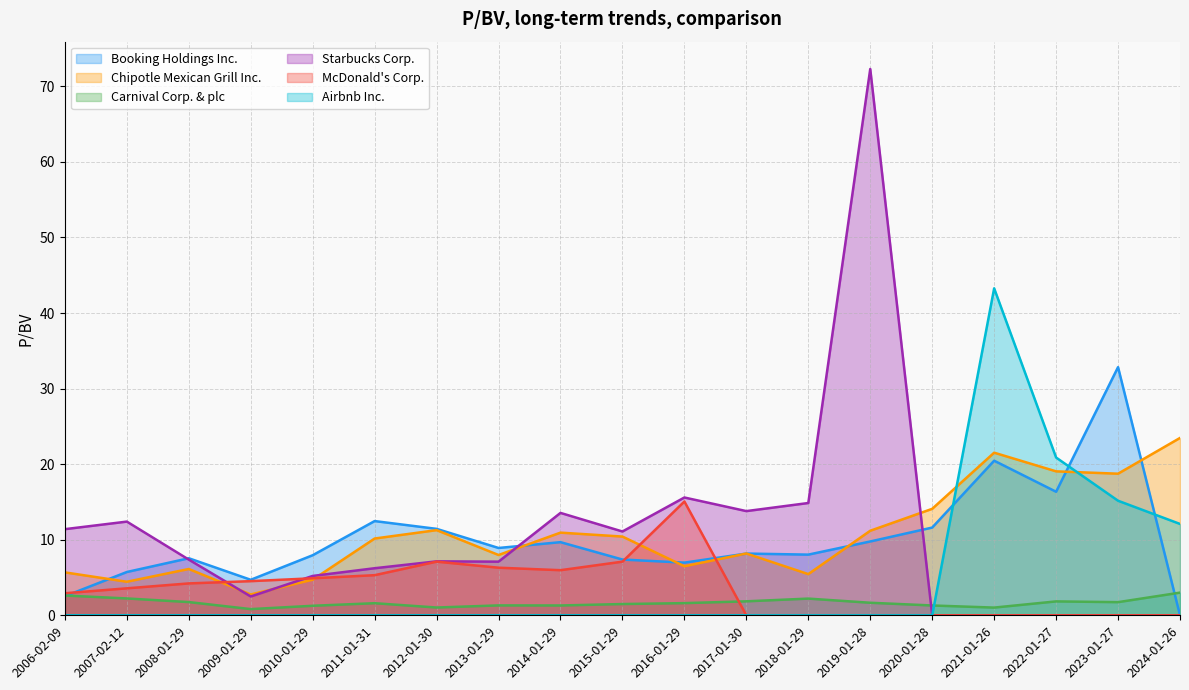

How many intersections are there between Airbnb Inc. and Booking Holdings Inc.?

3